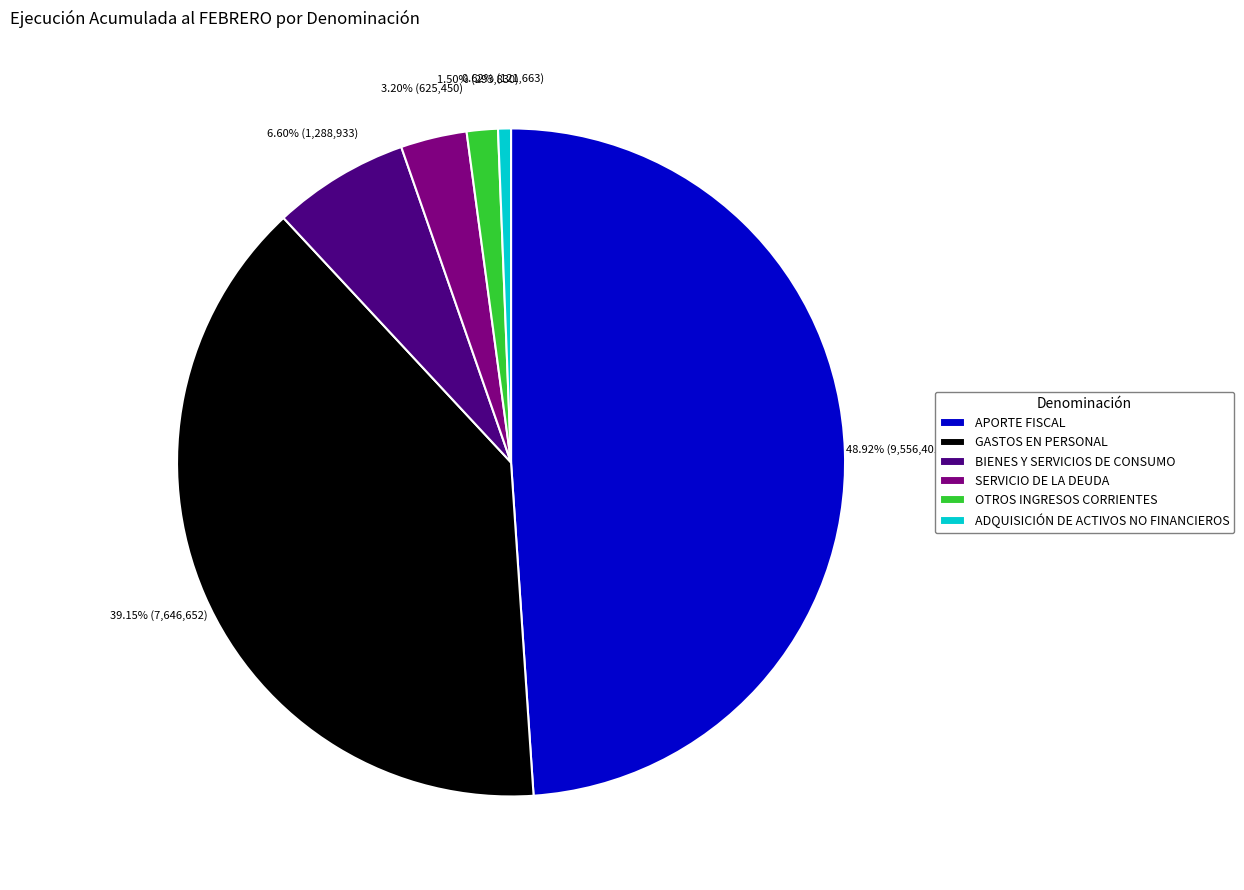

Which slice is the smallest?

ADQUISICIÓN DE ACTIVOS NO FINANCIEROS